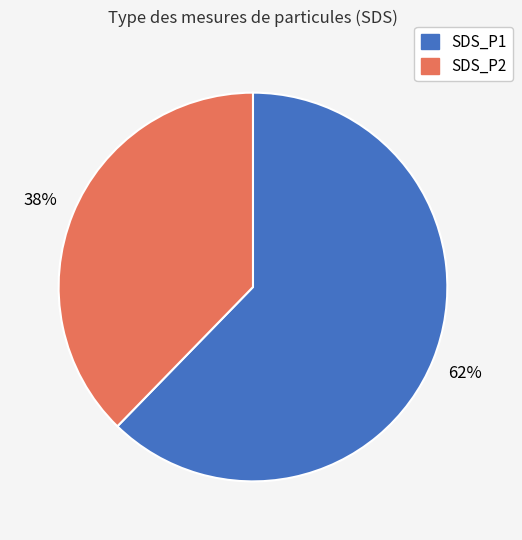

Which slice is the largest?

SDS_P1